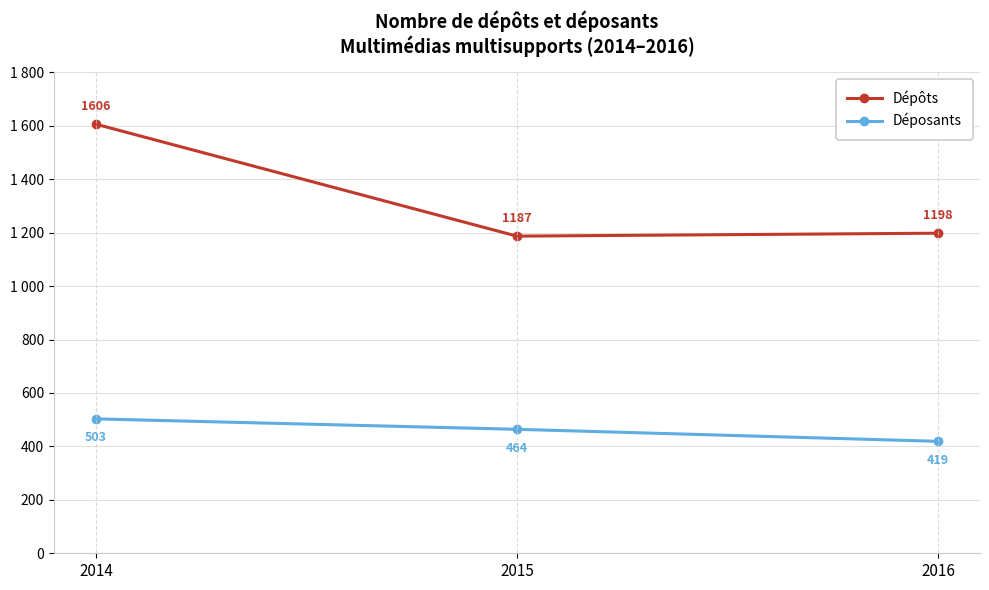

Where is Déposants nearest to the value 461?

2015